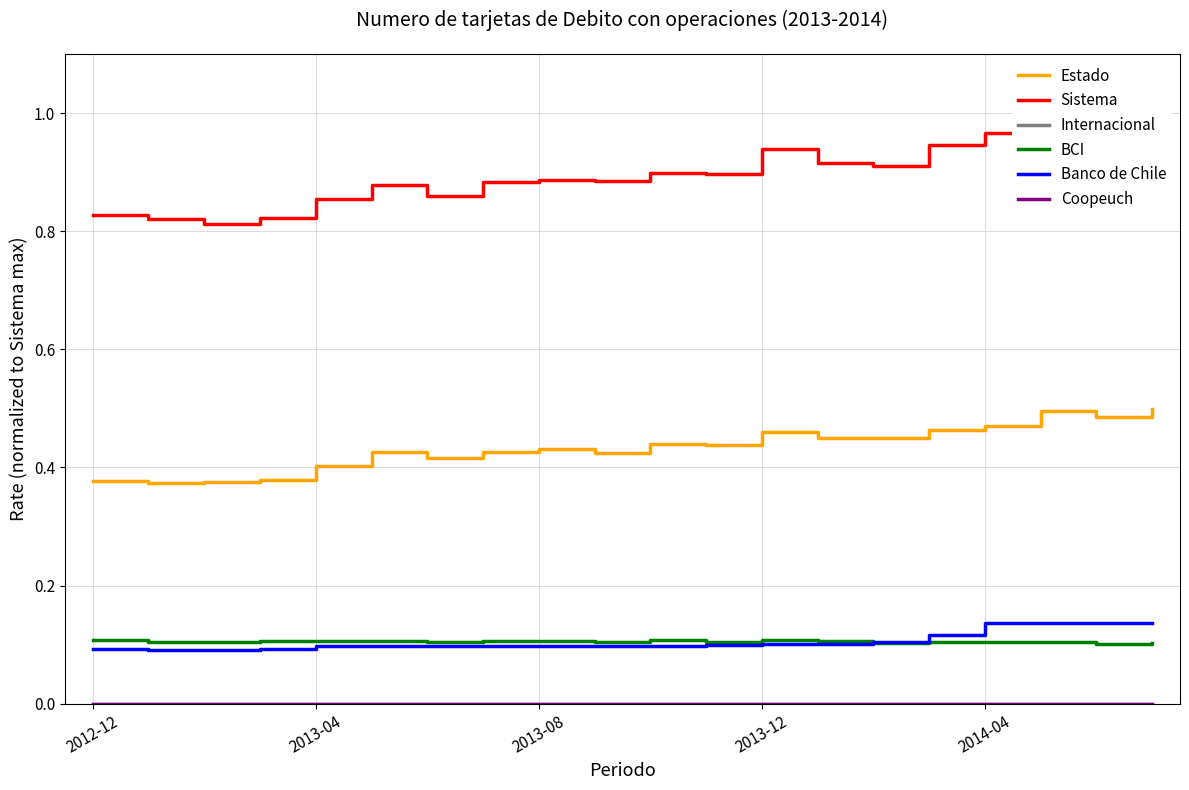

Reading right to left, extract all data points from this chart.

Estado: 0.5	0.5	0.5	0.5	0.5	0.5	0.5	0.5	0.4	0.4	0.4	0.4	0.4	0.4	0.4	0.4	0.4	0.4	0.4	0.4
Sistema: 1.0	1.0	1.0	1.0	0.9	0.9	0.9	0.9	0.9	0.9	0.9	0.9	0.9	0.9	0.9	0.9	0.8	0.8	0.8	0.8
Internacional: 0.0	0.0	0.0	0.0	0.0	0.0	0.0	0.0	0.0	0.0	0.0	0.0	0.0	0.0	0.0	0.0	0.0	0.0	0.0	0.0
BCI: 0.1	0.1	0.1	0.1	0.1	0.1	0.1	0.1	0.1	0.1	0.1	0.1	0.1	0.1	0.1	0.1	0.1	0.1	0.1	0.1
Banco de Chile: 0.1	0.1	0.1	0.1	0.1	0.1	0.1	0.1	0.1	0.1	0.1	0.1	0.1	0.1	0.1	0.1	0.1	0.1	0.1	0.1
Coopeuch: 0.0	0.0	0.0	0.0	0.0	0.0	0.0	0.0	0.0	0.0	0.0	0.0	0.0	0.0	0.0	0.0	0.0	0.0	0.0	0.0